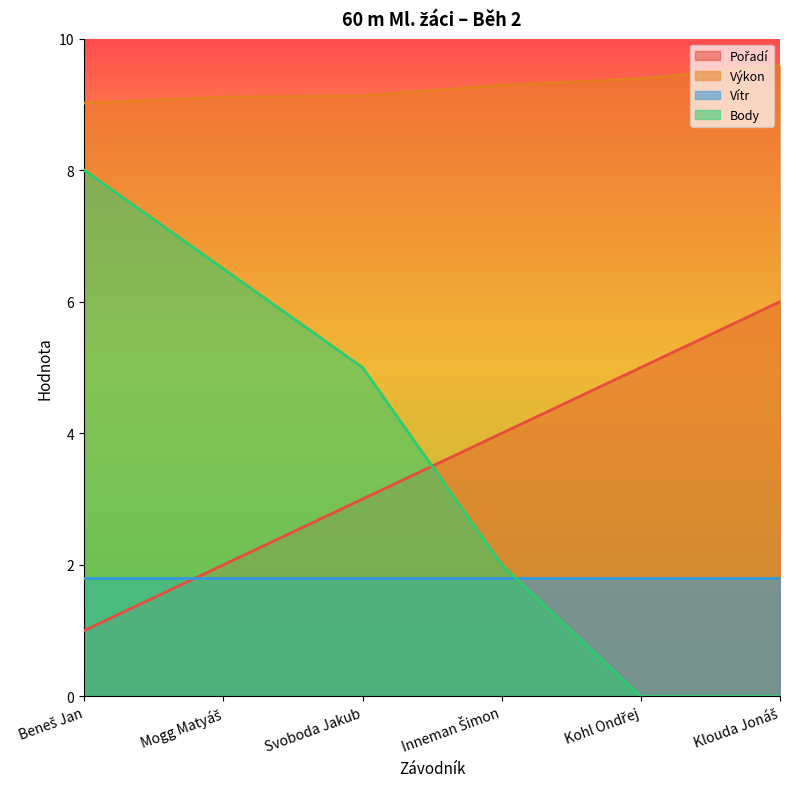

Which series has the largest total across all categories?

Výkon